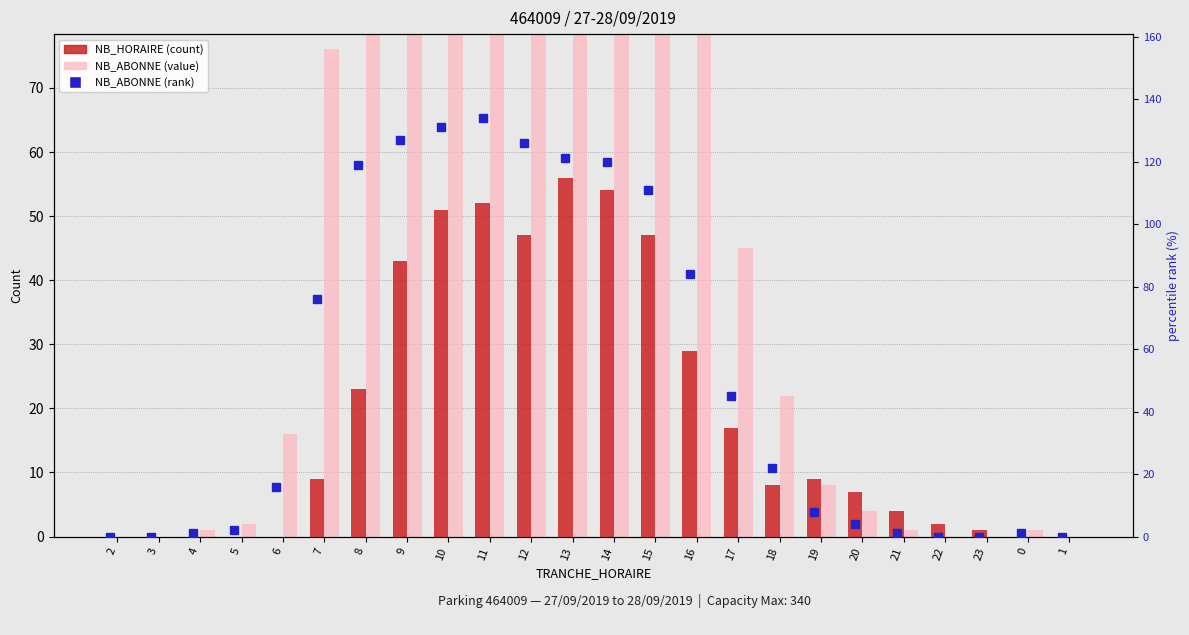

Is it true that NB_HORAIRE (count) equals 52 at 11?

True